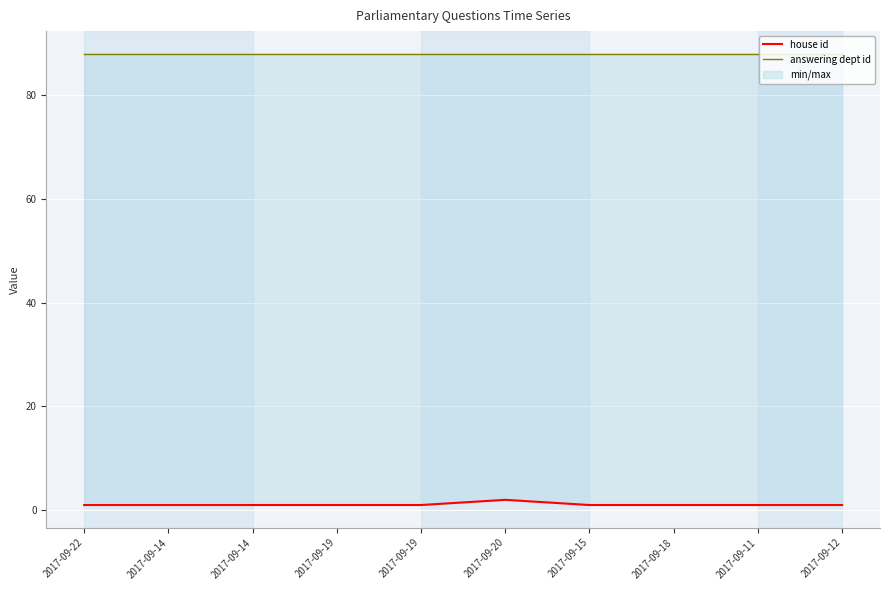

True or false: answering dept id and house id cross at least once.

False